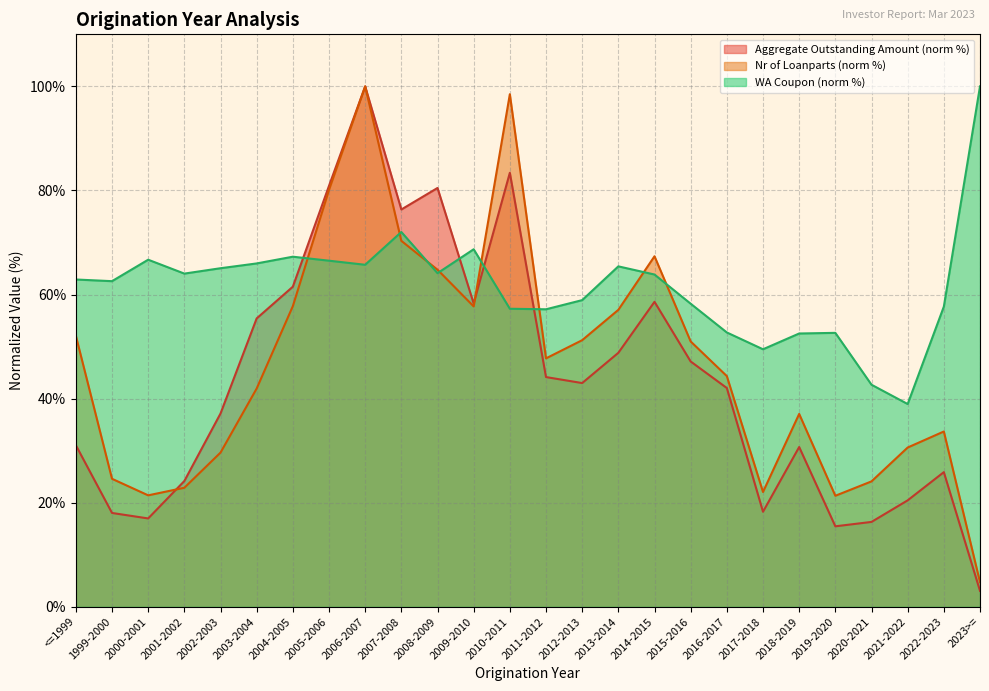

What is the spread (max minus min) of values at 2018-2019?

21.8